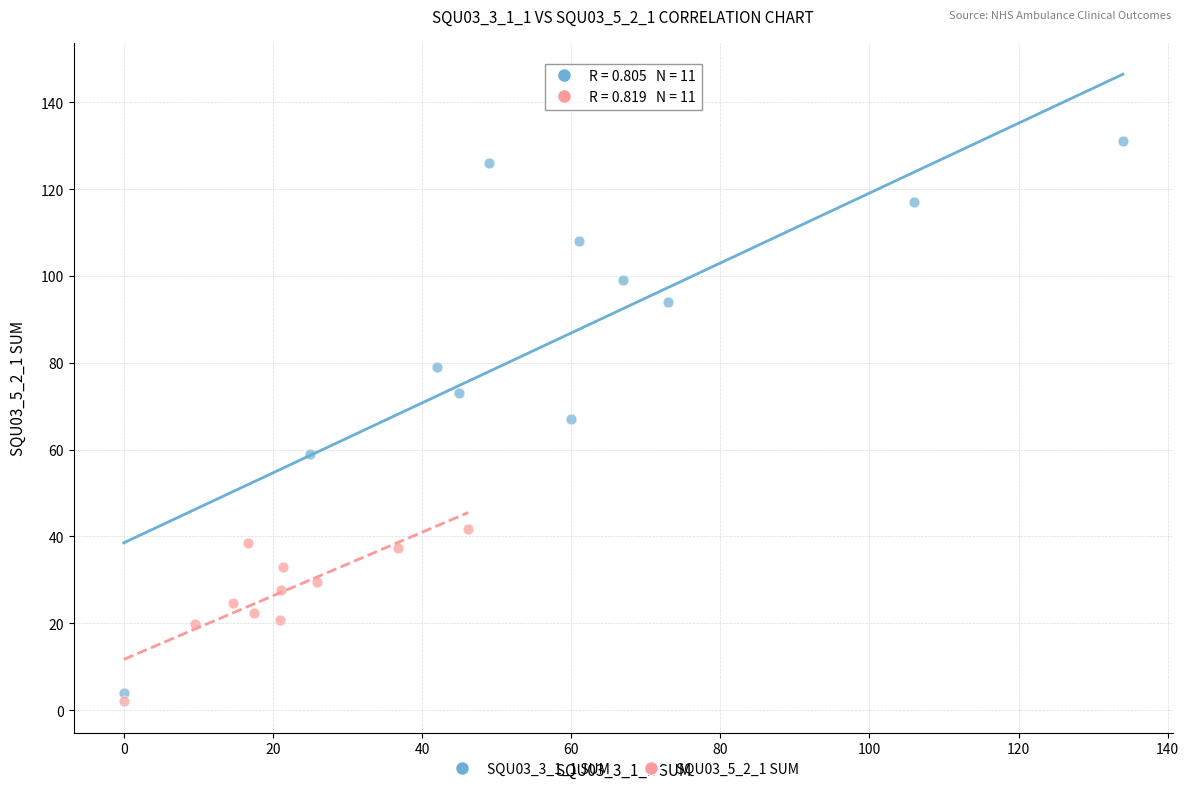

Which series has the widest spread of Y values?

SQU03_3_1_1 SUM